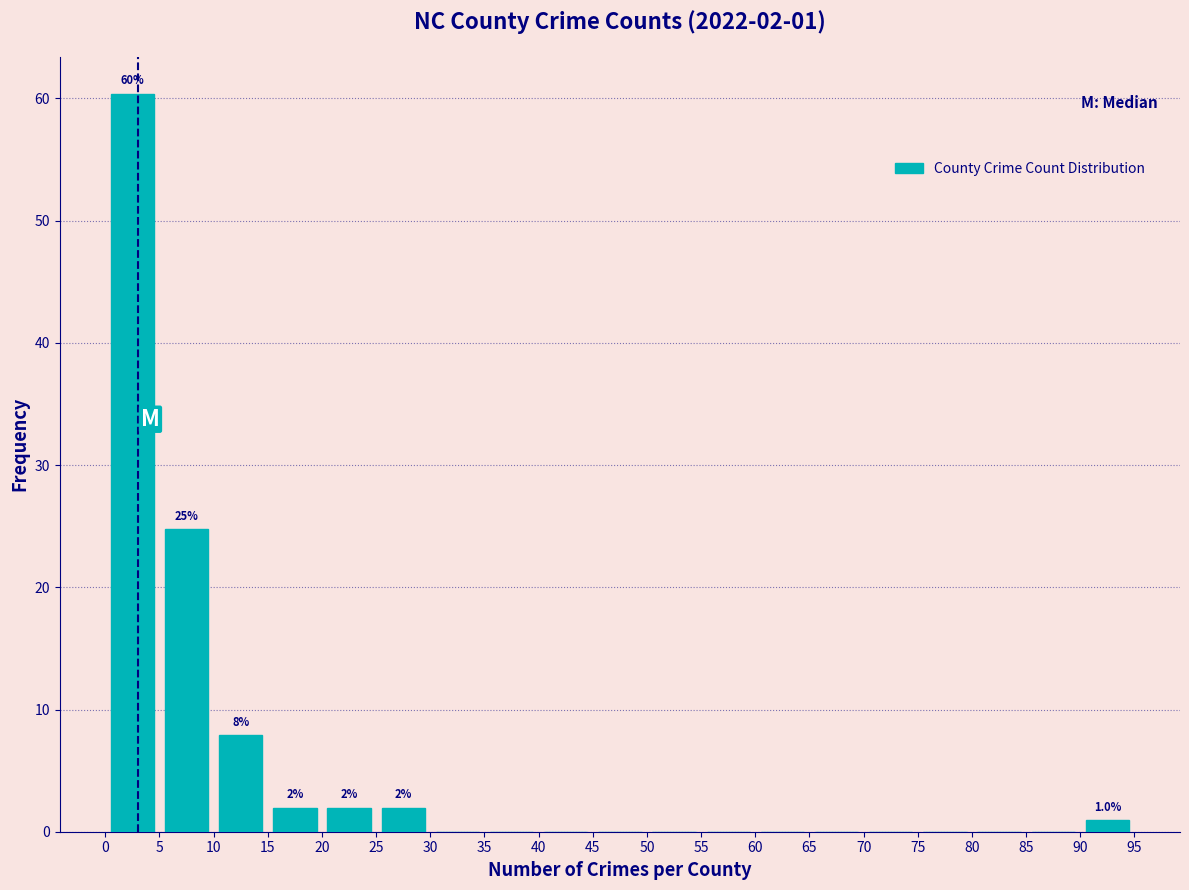

Over which range of the x-axis is the bar tallest?

0 to 5